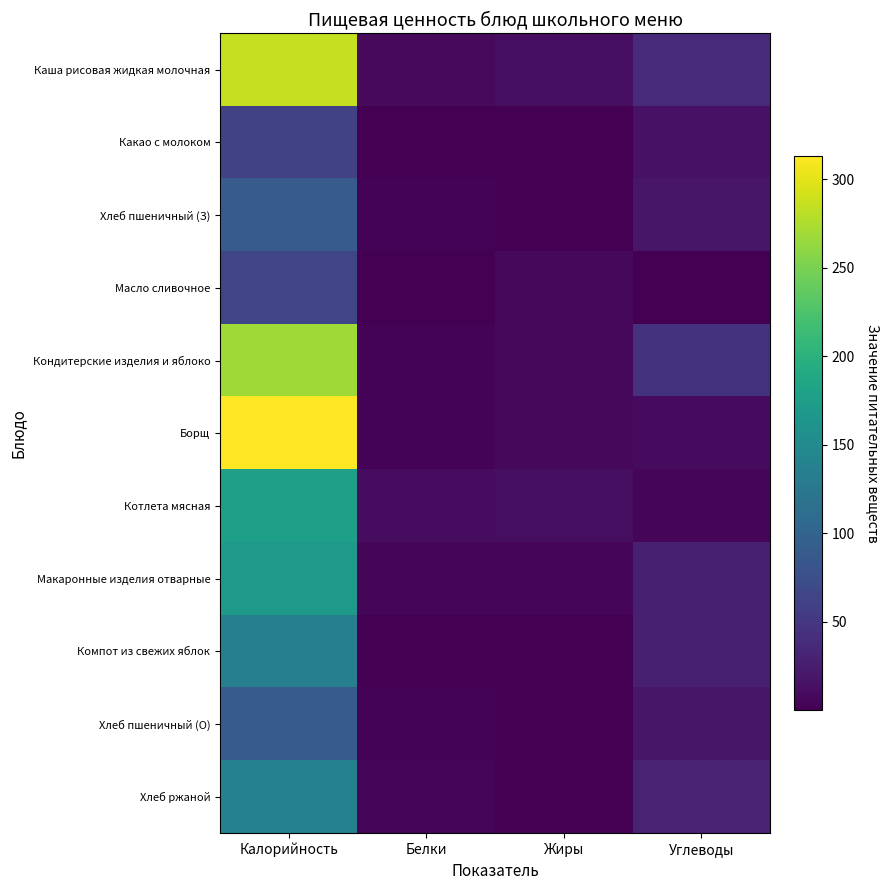

Between Калорийность and Жиры, which series saw the biggest shift?

Борщ